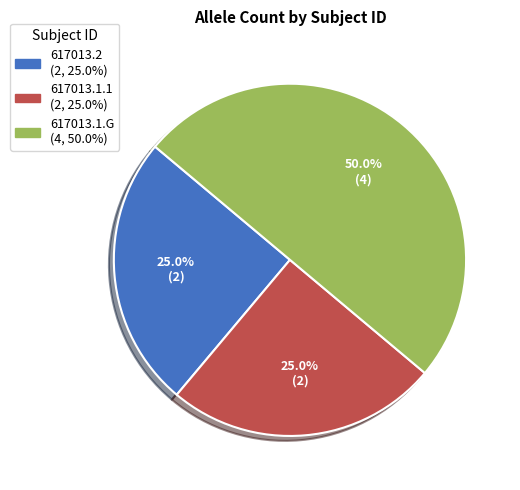

What portion of the pie excludes 617013.1.1?

75.0%